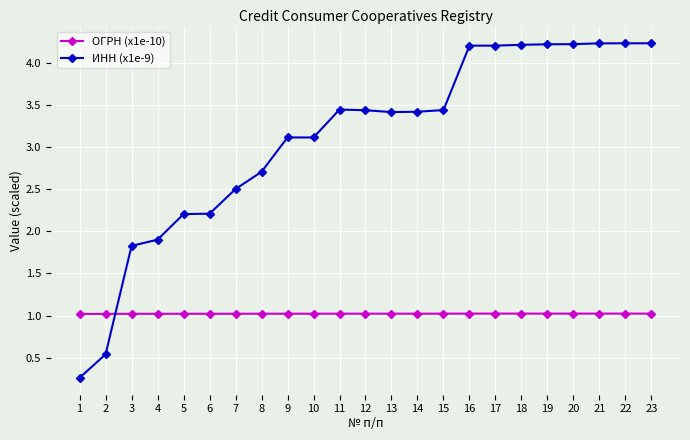

How many lines are shown in the chart?

2